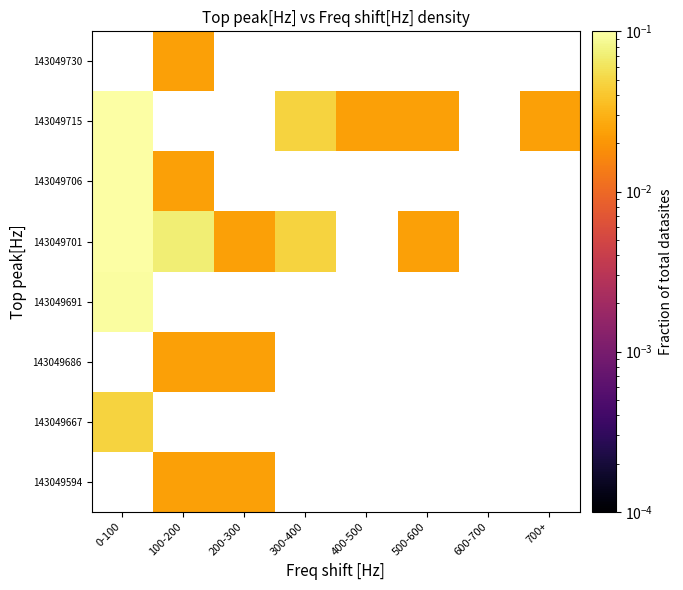

How many data points does each series have?

8